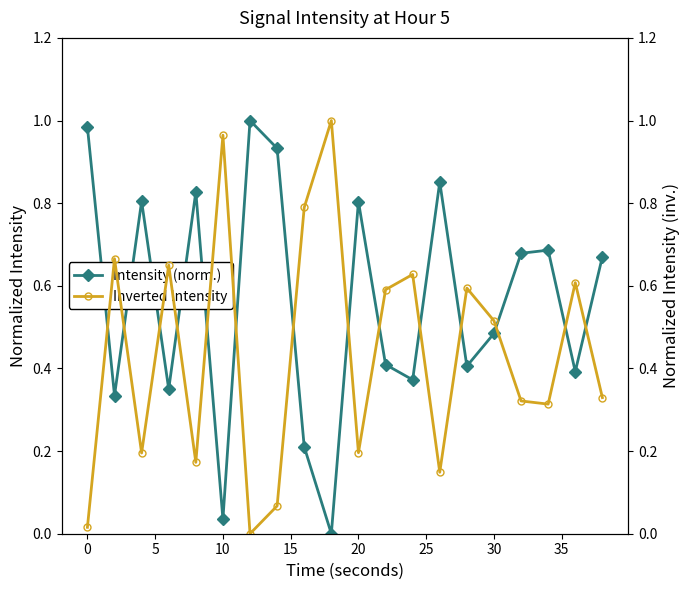

What is the spread (max minus min) of values at 15?

0.7